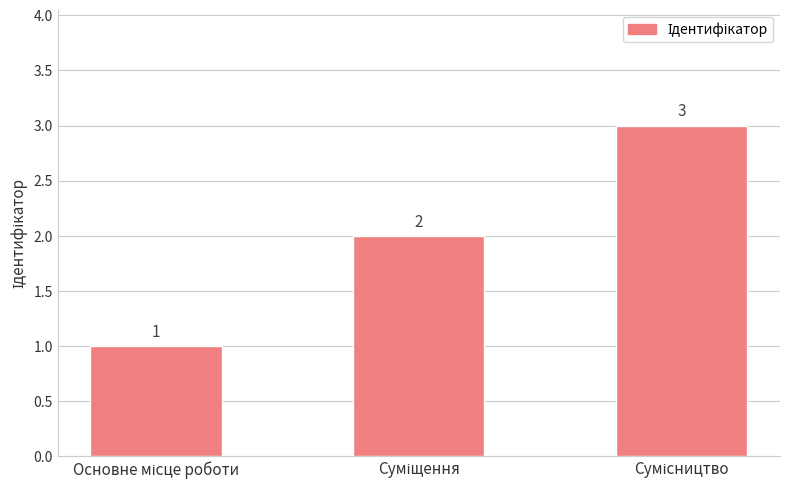

What is the greatest value displayed?

3